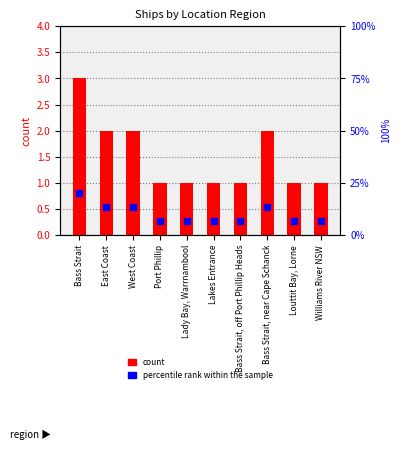

Which series has the widest spread of Y values?

percentile rank within the sample